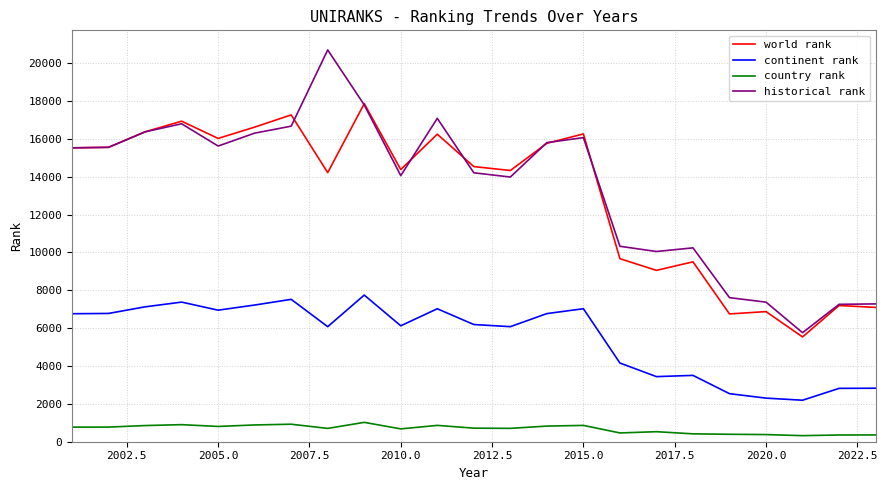

What is the maximum value for world rank?

17863.0